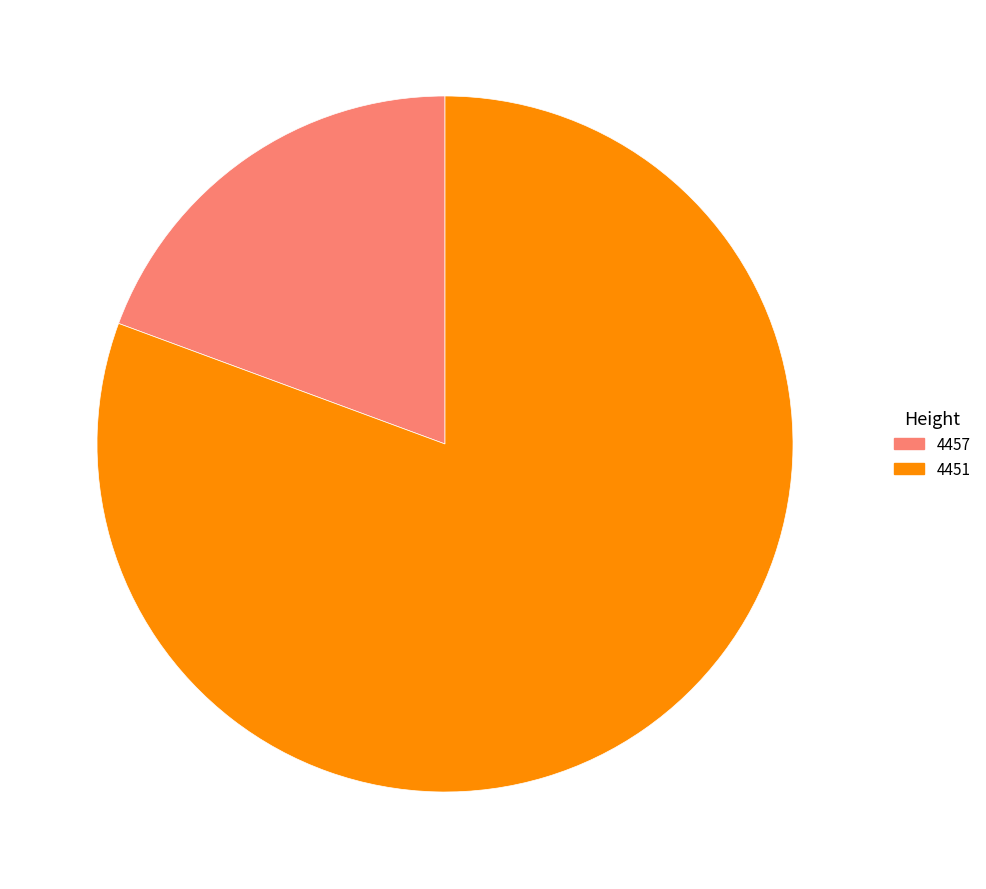

Do 4451 and 4457 together represent more than half of the pie?

Yes